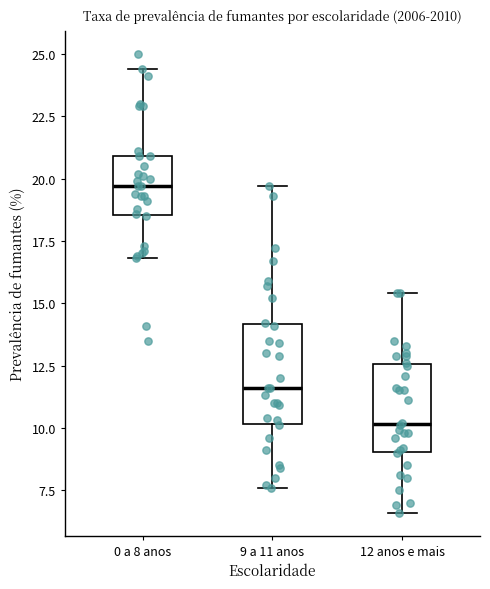

Reading left to right, read every box against the y-axis: the position of its median line, the range the box covers, and the ends of its whiskers. The values are not printed on the chart, so give them approximately, as read against the axis.

0 a 8 anos: median 19.5, box 18.5 to 21.0, whiskers 17.0 to 24.5
9 a 11 anos: median 11.5, box 10.0 to 14.0, whiskers 7.5 to 19.5
12 anos e mais: median 10.0, box 9.0 to 12.5, whiskers 6.5 to 15.5